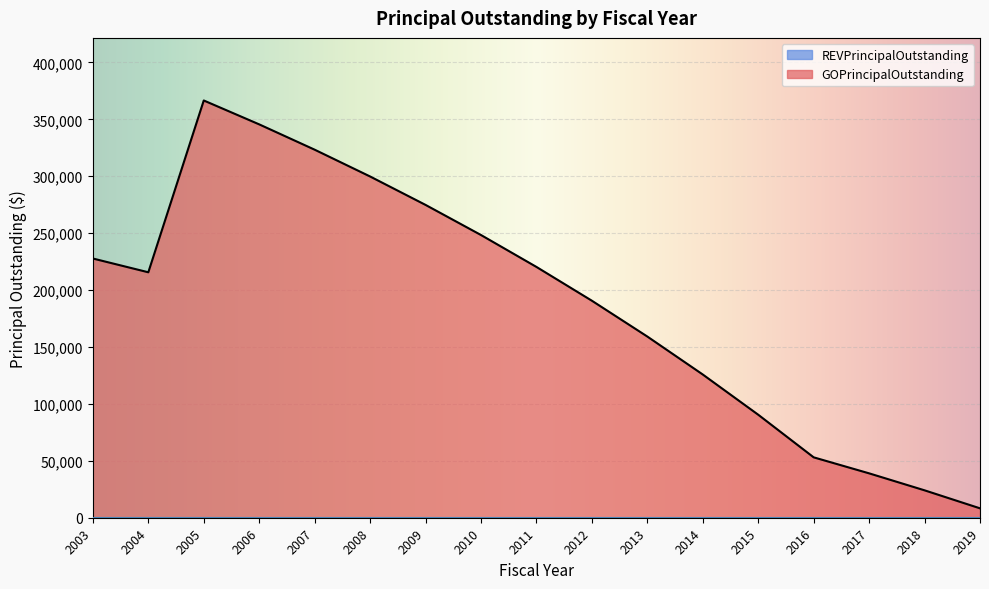

What is the value of the 3rd point from the left?

366554.6